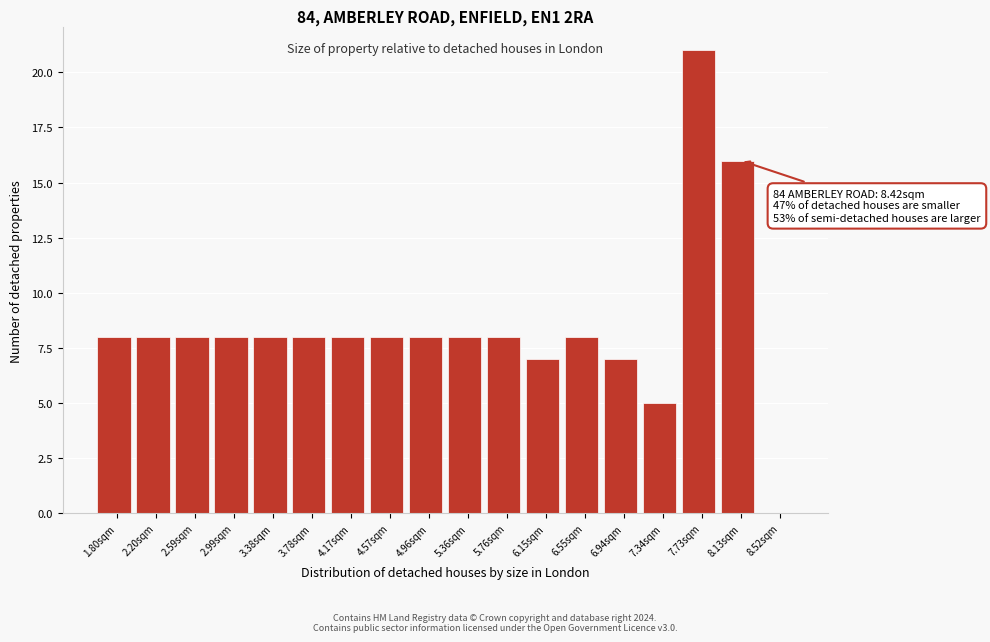

What is the greatest value displayed?

21